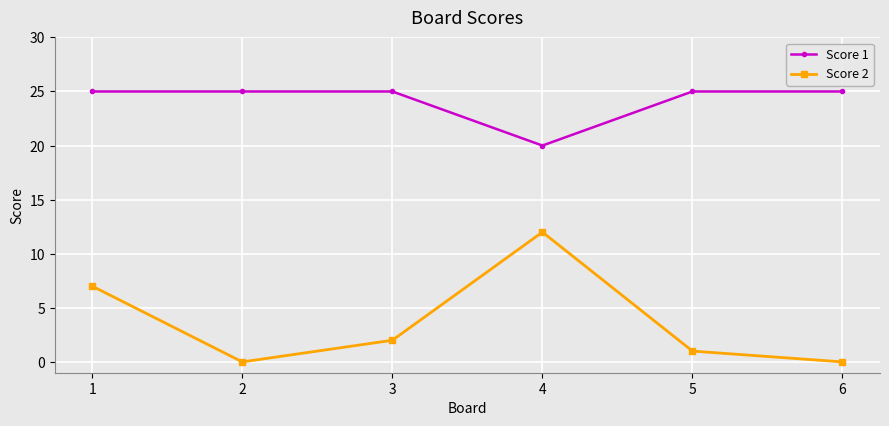

The value of Score 2 at 6 is -4. True or false?

False